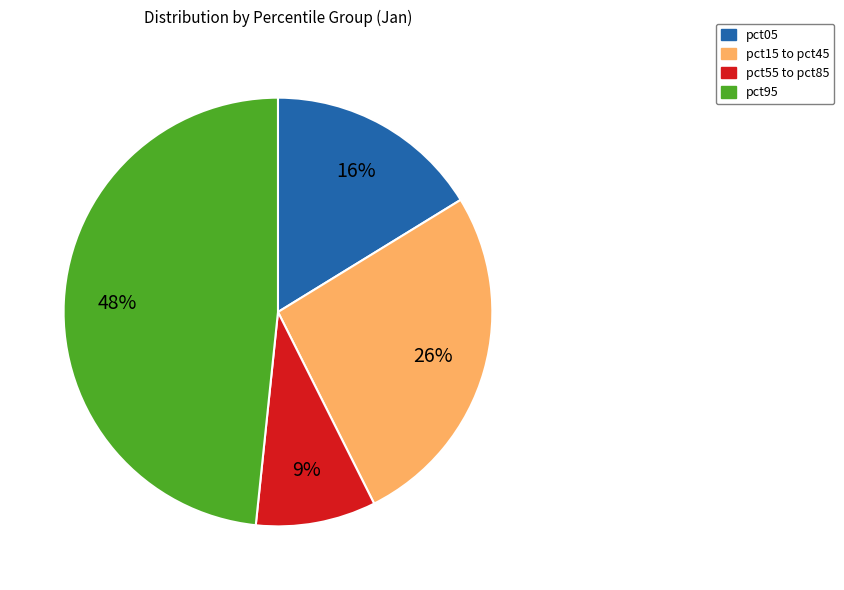

To the nearest percent, what is the difference between the largest and smallest slice percentages?

39%